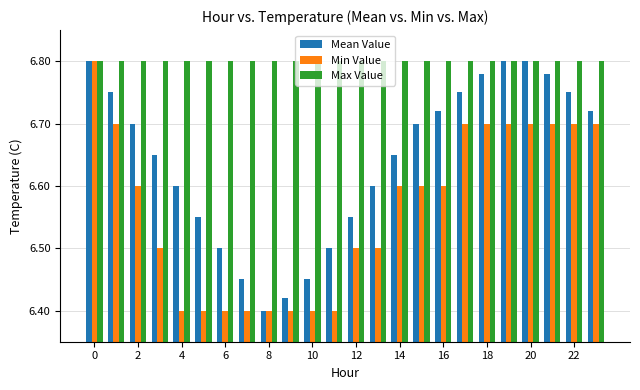

Which series has the largest total across all categories?

Max Value